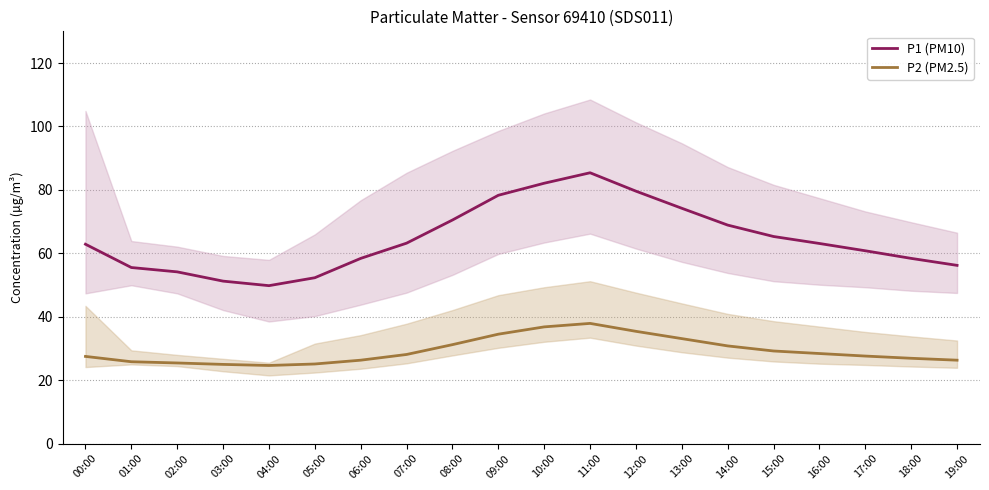

How many interior local peaks does the P2 (PM2.5) series have?

1